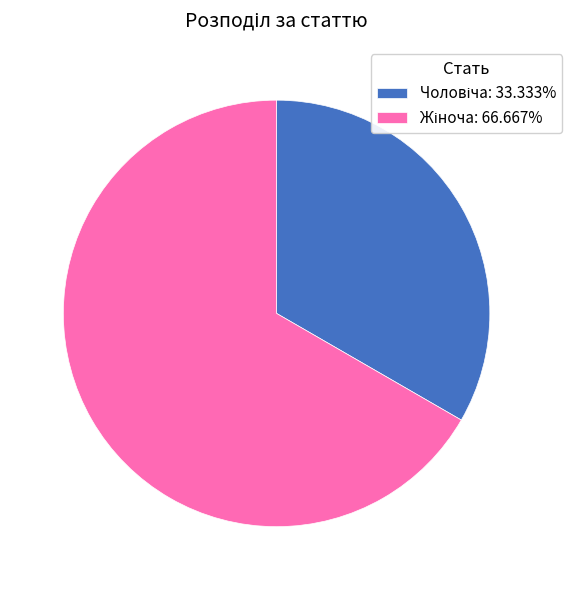

Which category has the biggest portion of the pie?

Жіноча